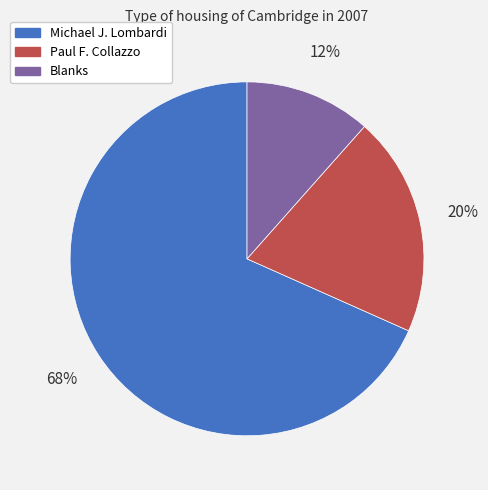

Which category has the smallest portion of the pie?

Blanks